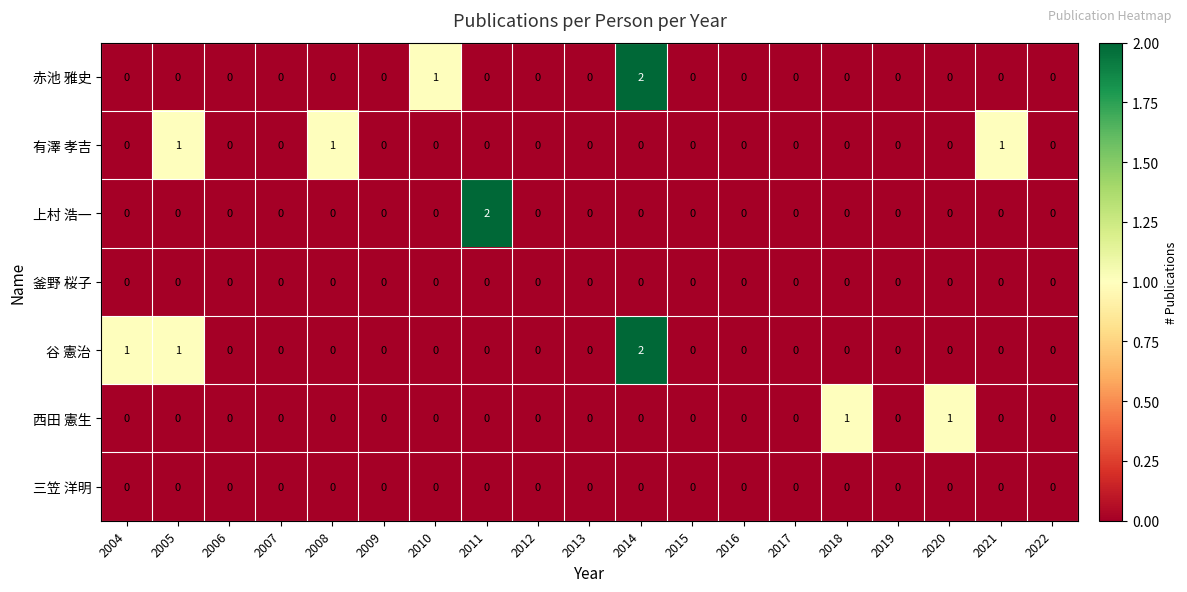

How many data points does each series have?

19